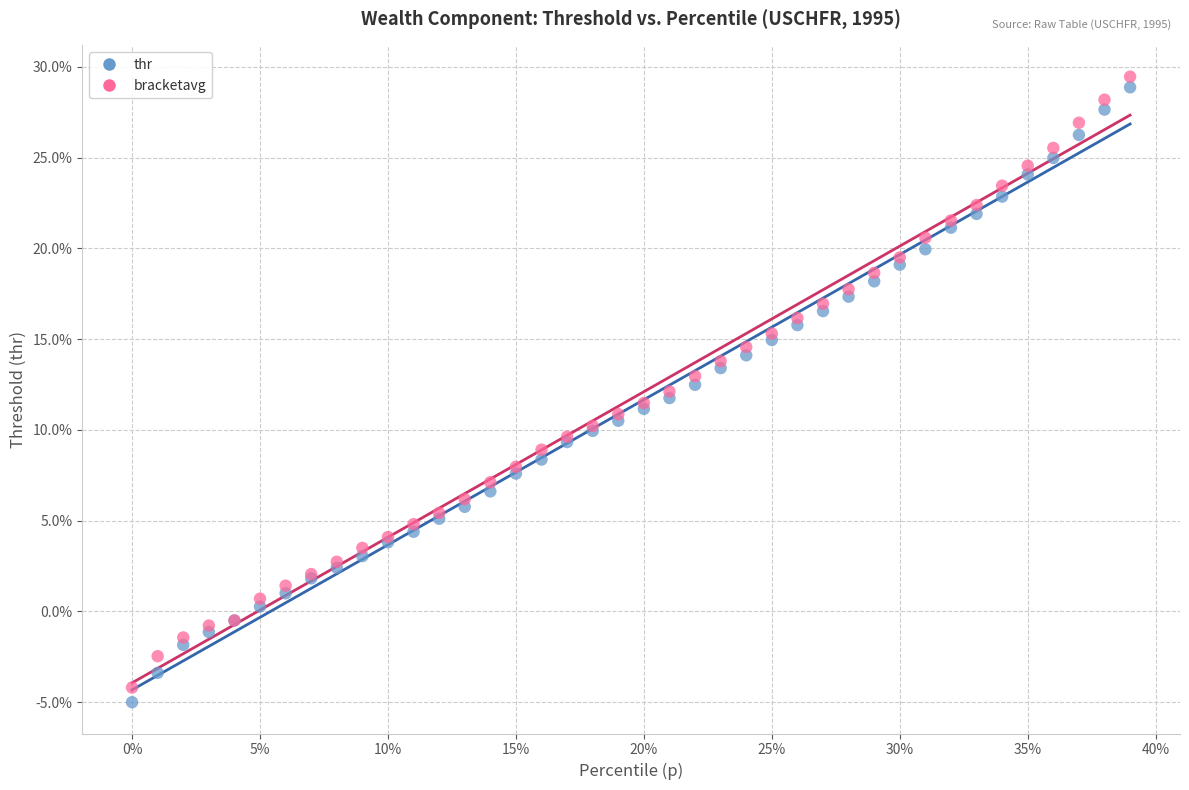

What are all the series names shown in the legend?

thr, bracketavg